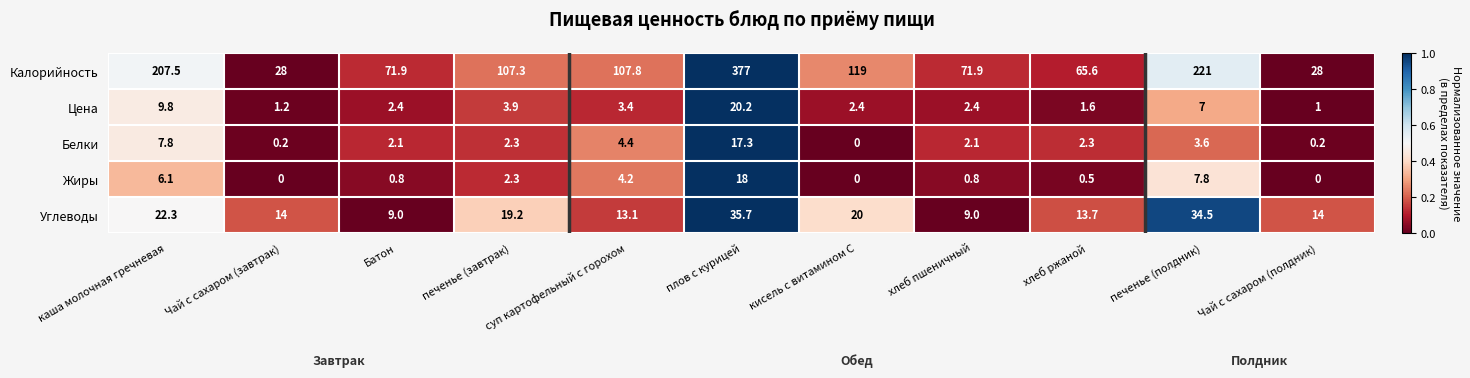

Between хлеб пшеничный and Чай с сахаром (полдник), which series saw the biggest shift?

Калорийность